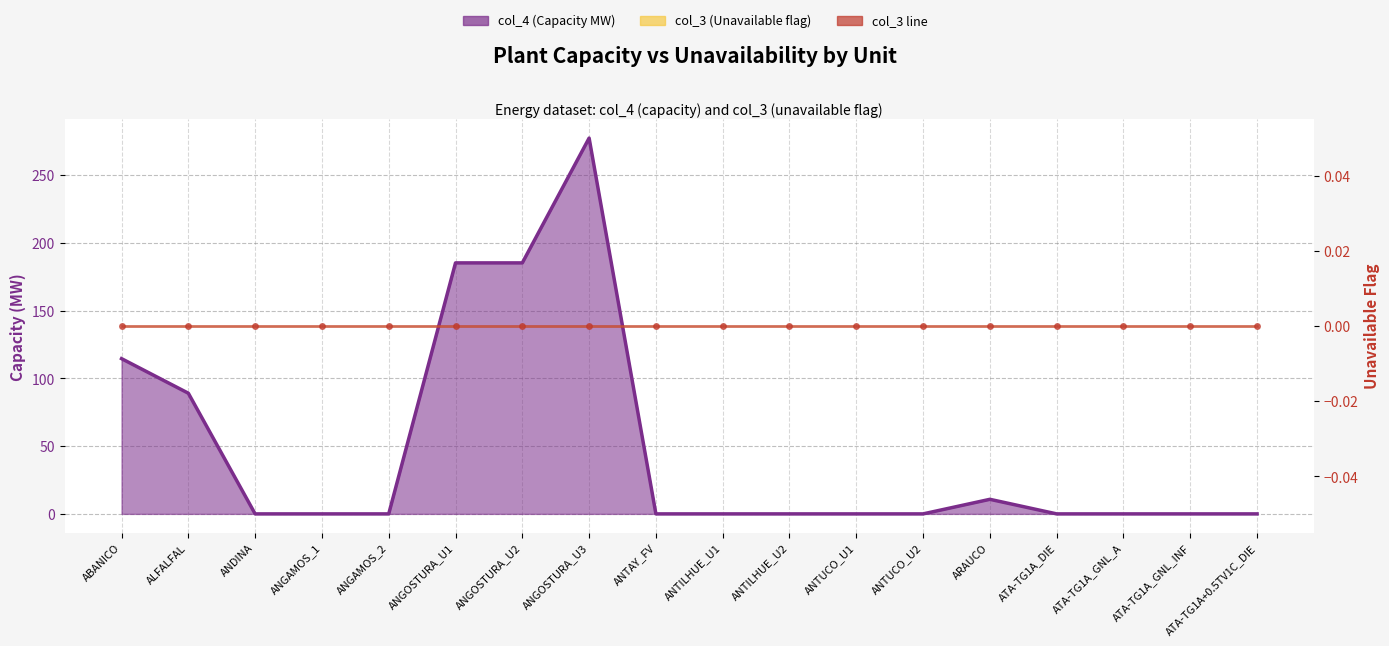

At which category does the data reach its first local peak?

ANGOSTURA_U3